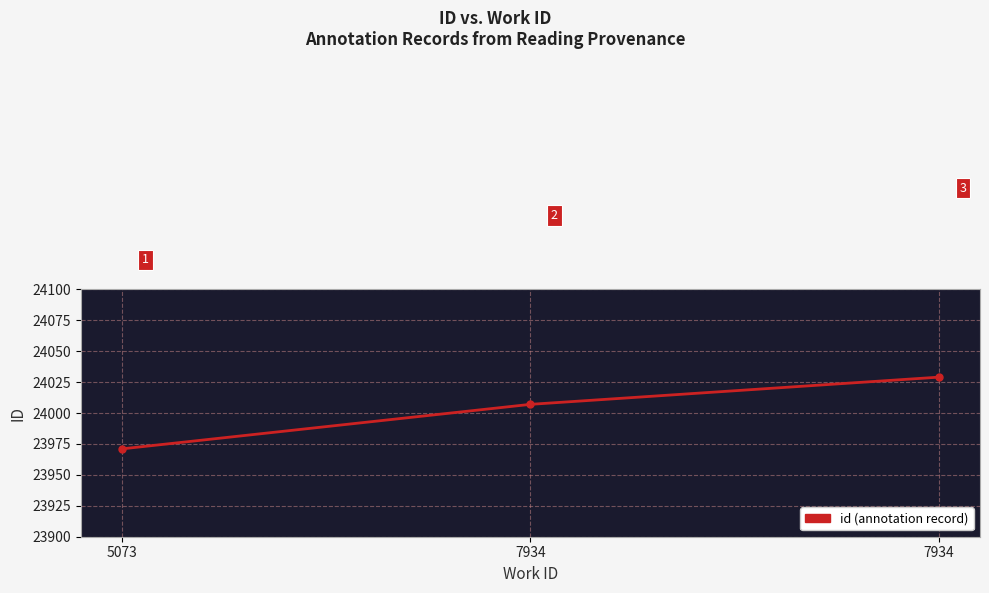

What is the change in value from 7934 to 7934?

+22